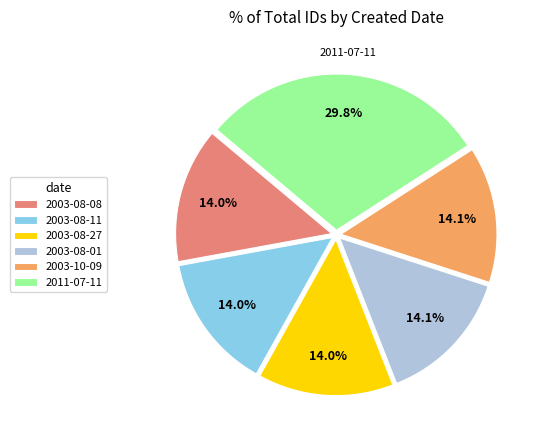

Is there any slice that represents more than half of the pie?

No